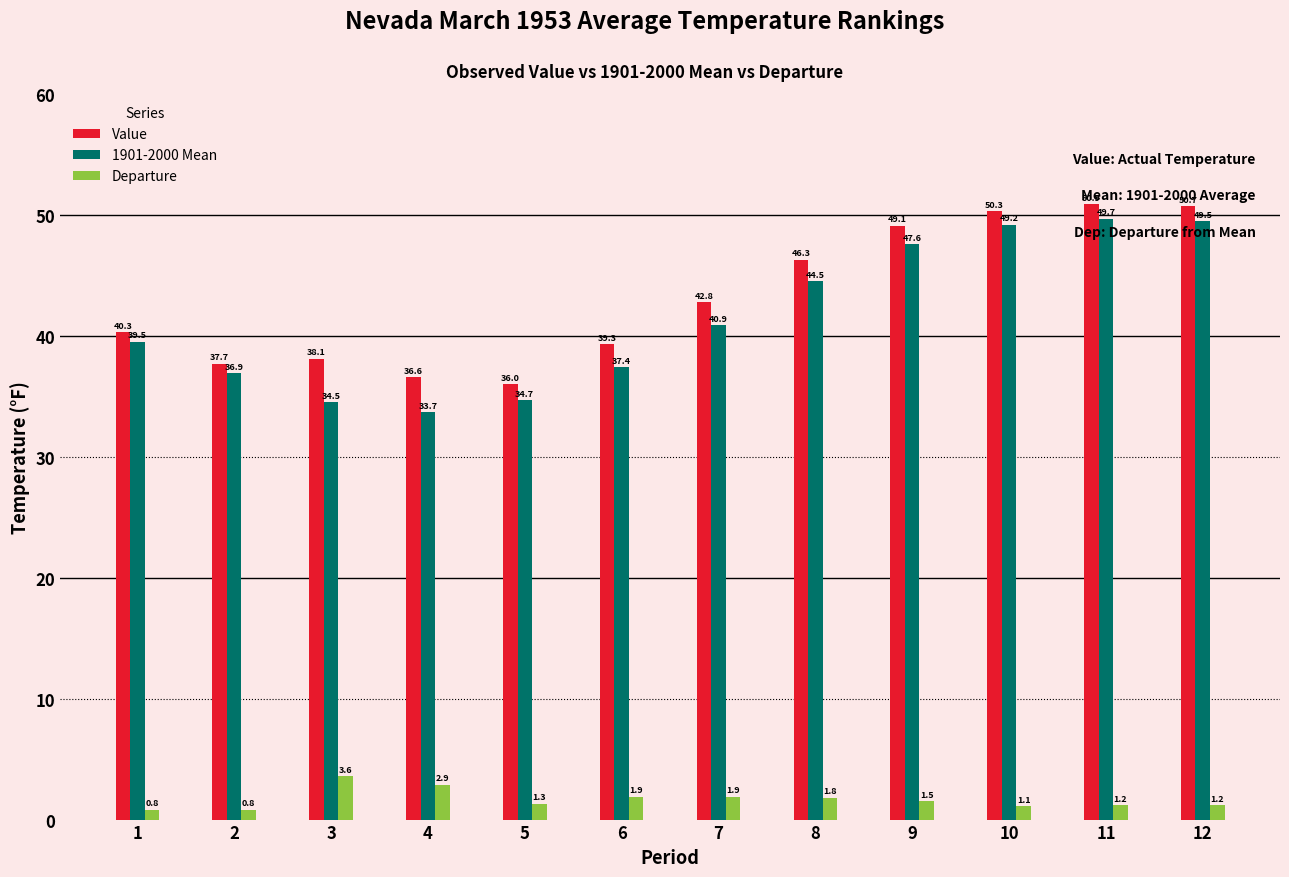

The 1901-2000 Mean series shows 18.6 at 1. True or false?

False